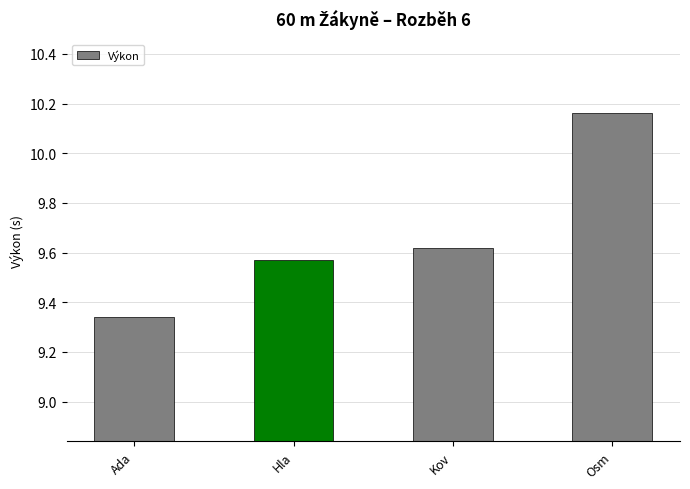

What position from the right is Ada?

4